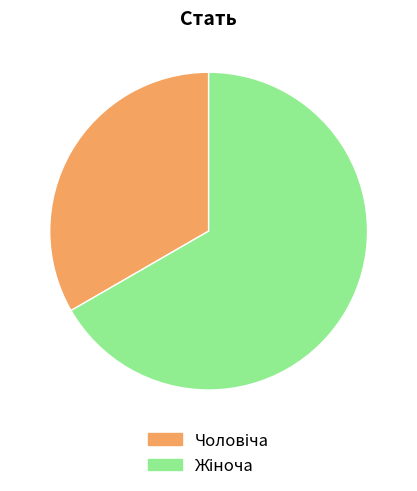

Is there a majority slice in this chart?

Yes